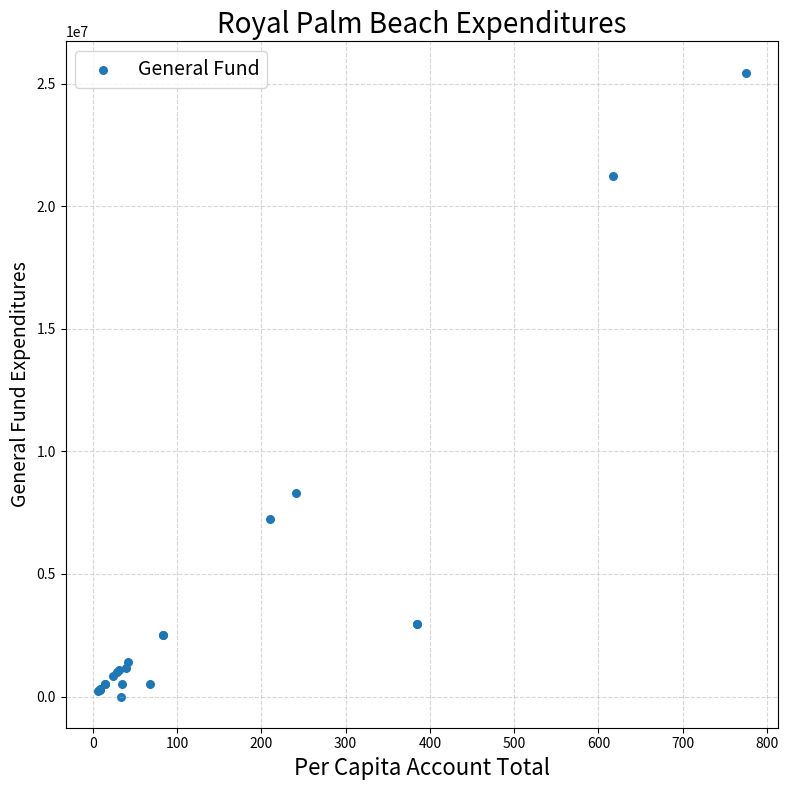

What Y value in the scatter plot is closest to 12730171?

8320498